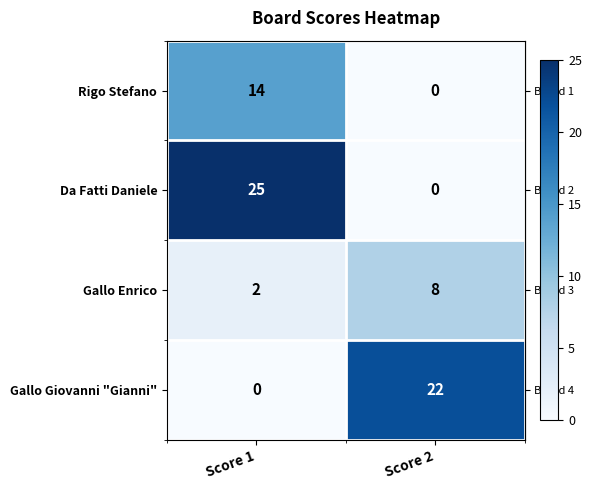

At which label is Gallo Giovanni "Gianni" closest to 11?

Score 1